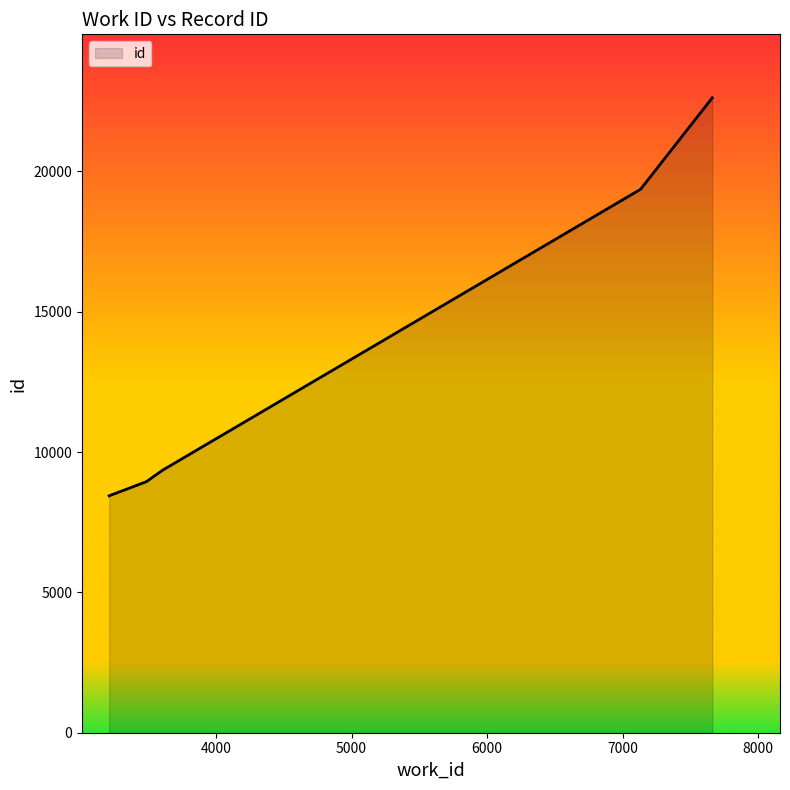

What is the average value?

11677